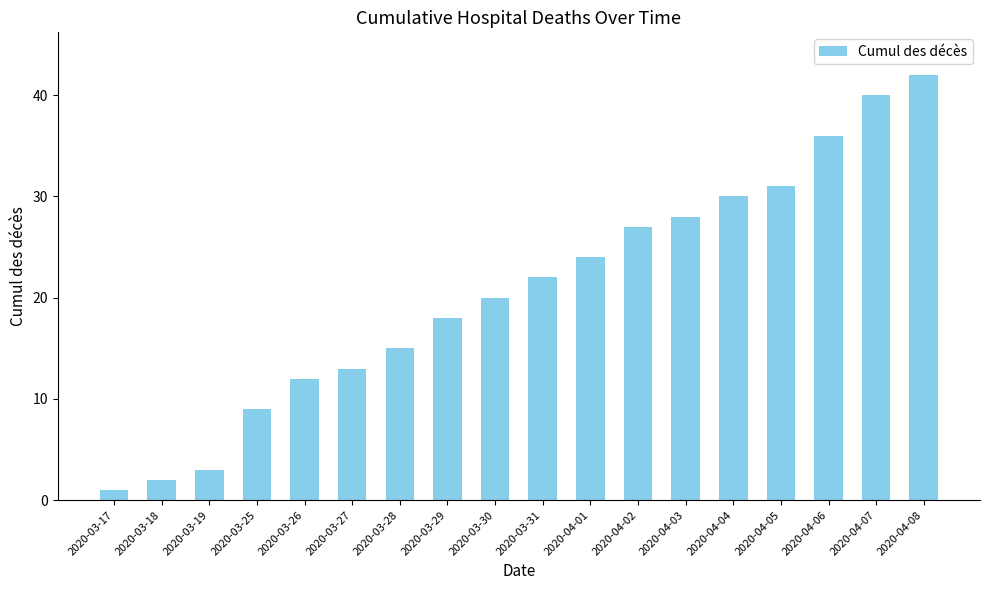

What position from the right is 2020-03-18?

17